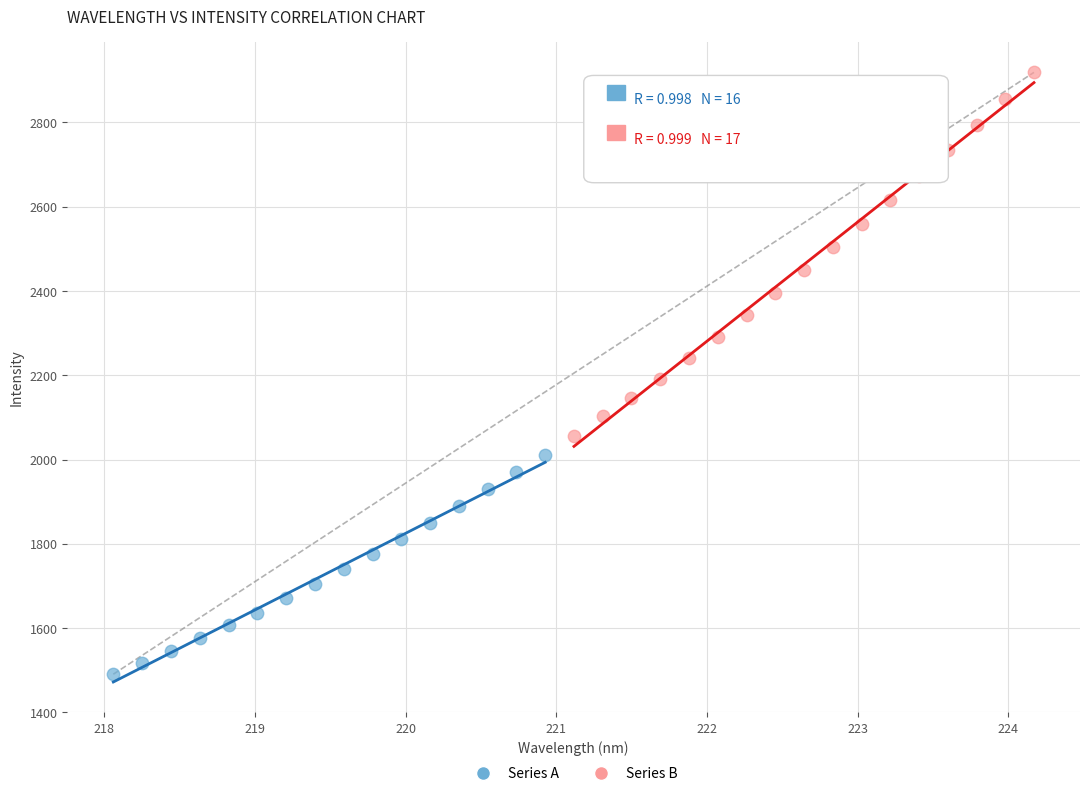

Which series contains the lowest Y value?

Series A